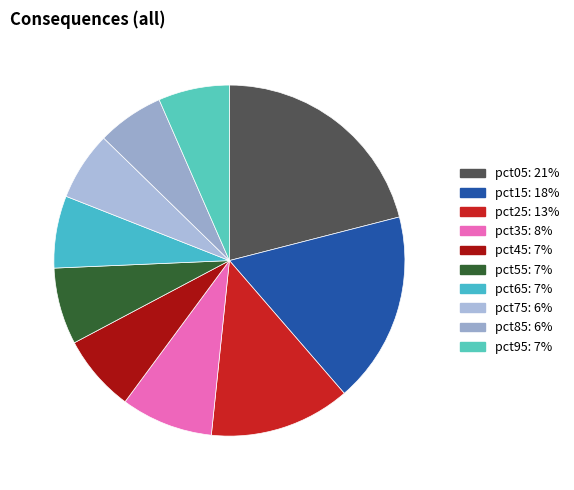

Do pct35 and pct75 together represent more than half of the pie?

No